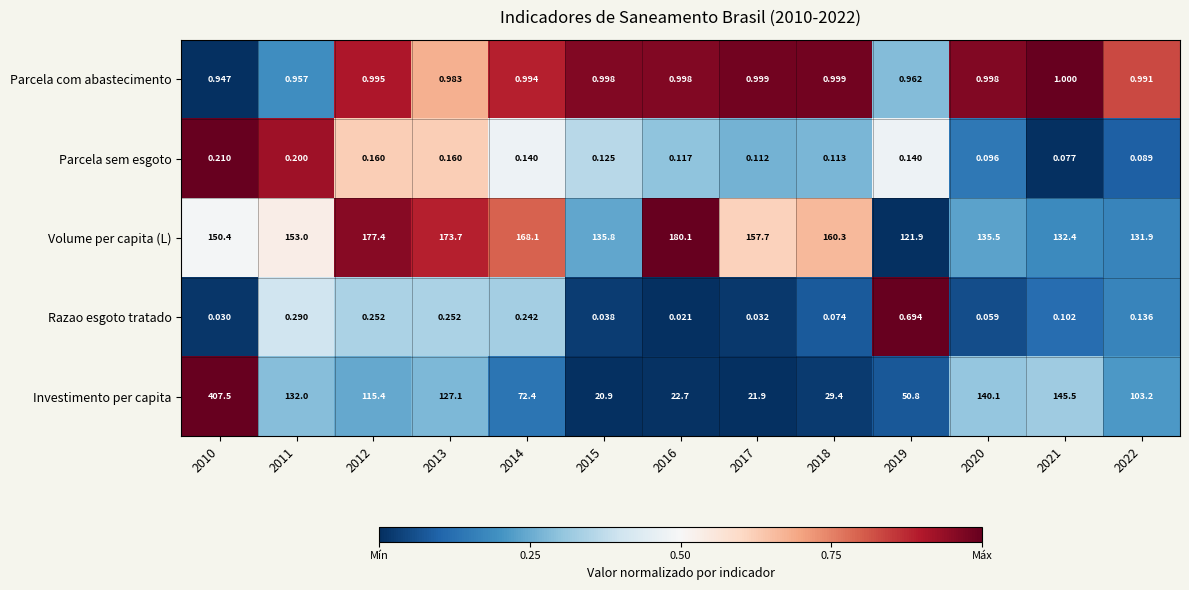

Rank the series by their maximum value, from lowest to highest.

Parcela sem esgoto, Razao esgoto tratado, Parcela com abastecimento, Volume per capita (L), Investimento per capita